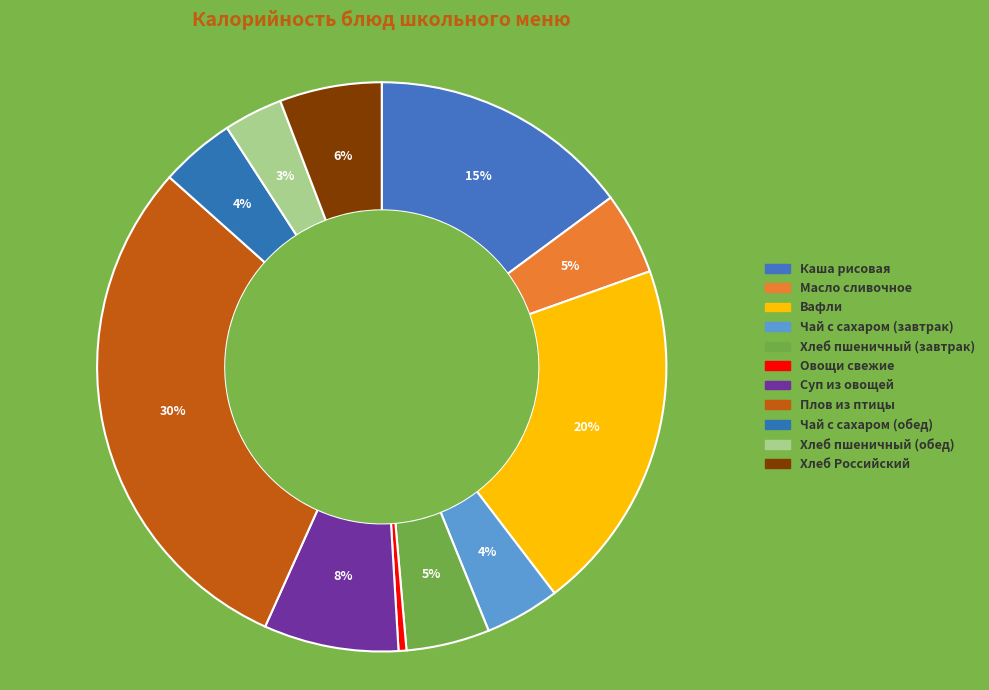

What percentage is NOT represented by Каша рисовая?

85.1%